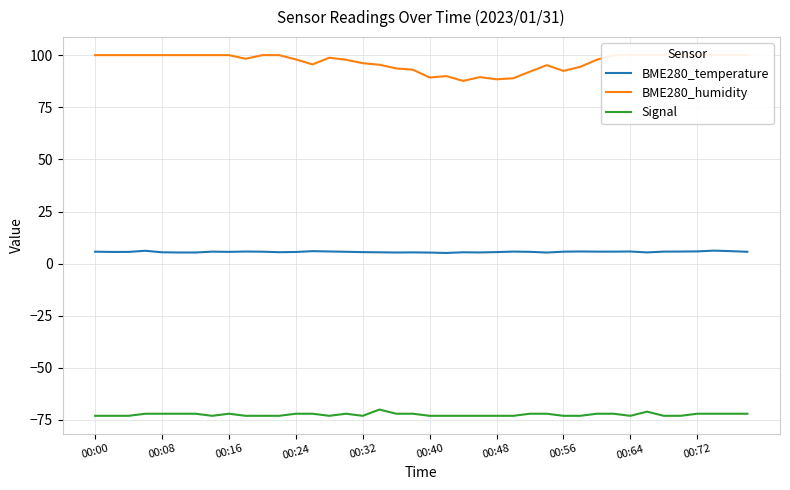

What is the sum of all Signal values?

-2897.0